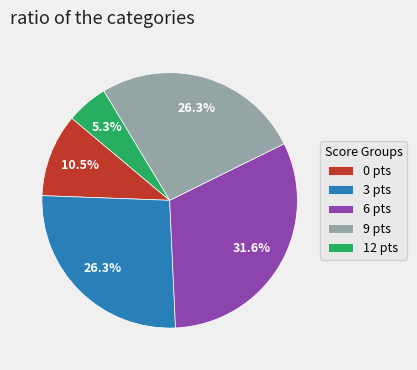

Count the number of slices in the pie.

5